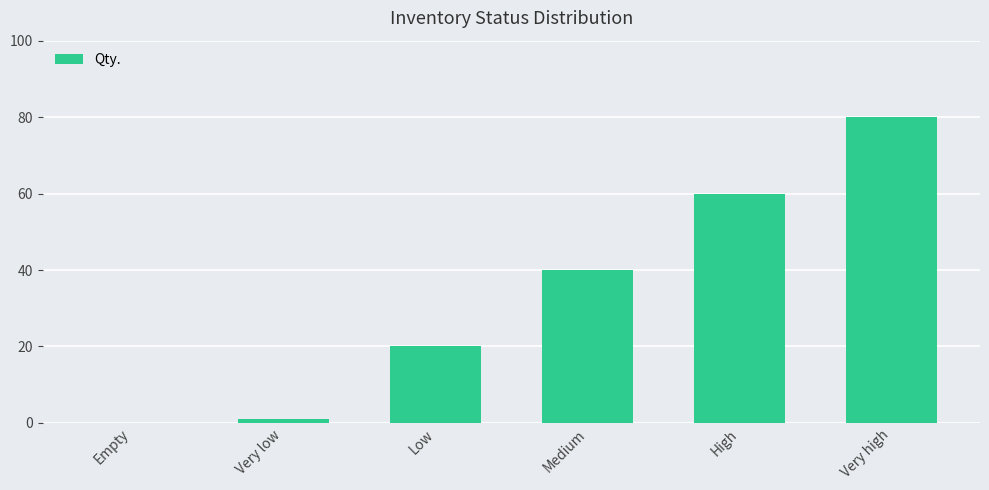

What is the difference between the values at Empty and Medium?

40